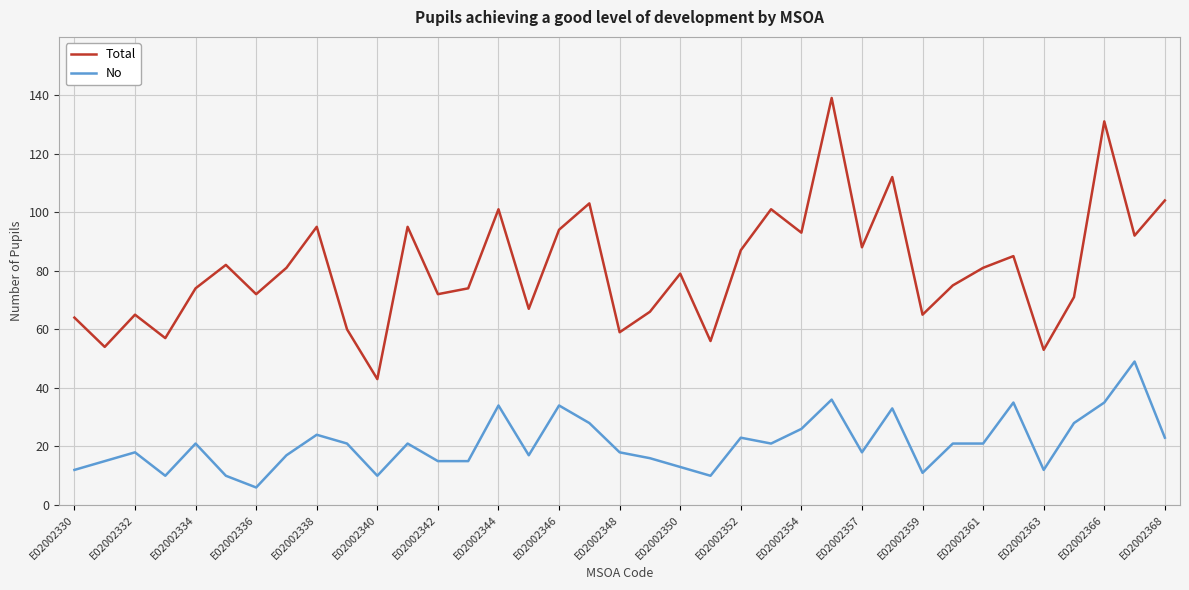

Which series has the largest total across all categories?

Total